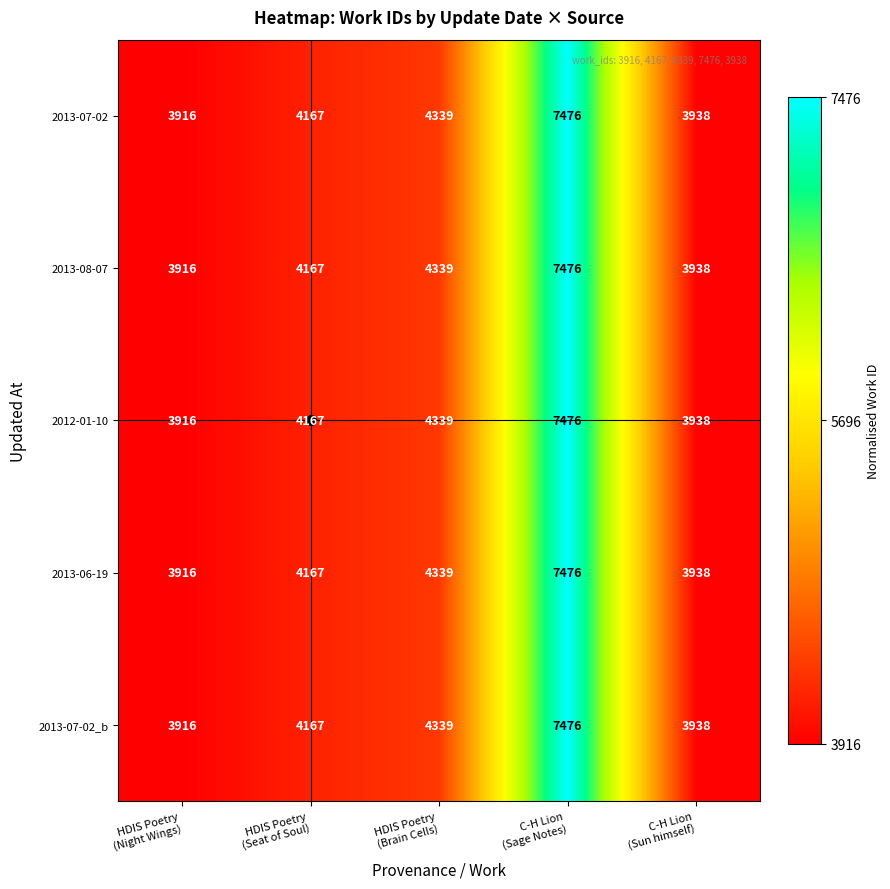

What is the difference between the maximum and second lowest values in the 2013-08-07 series?

3538